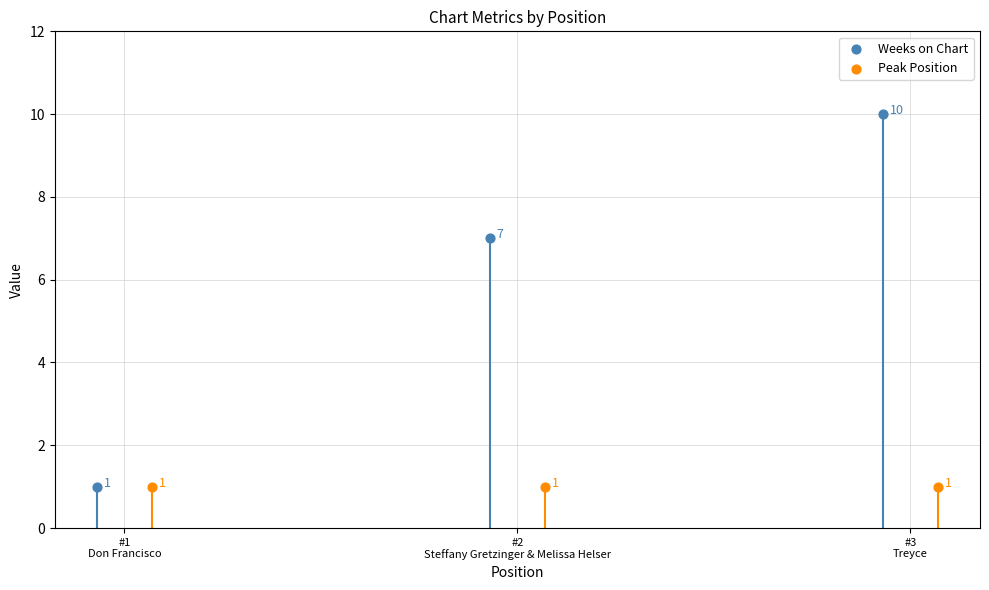

What are all the series names shown in the legend?

Weeks on Chart, Peak Position